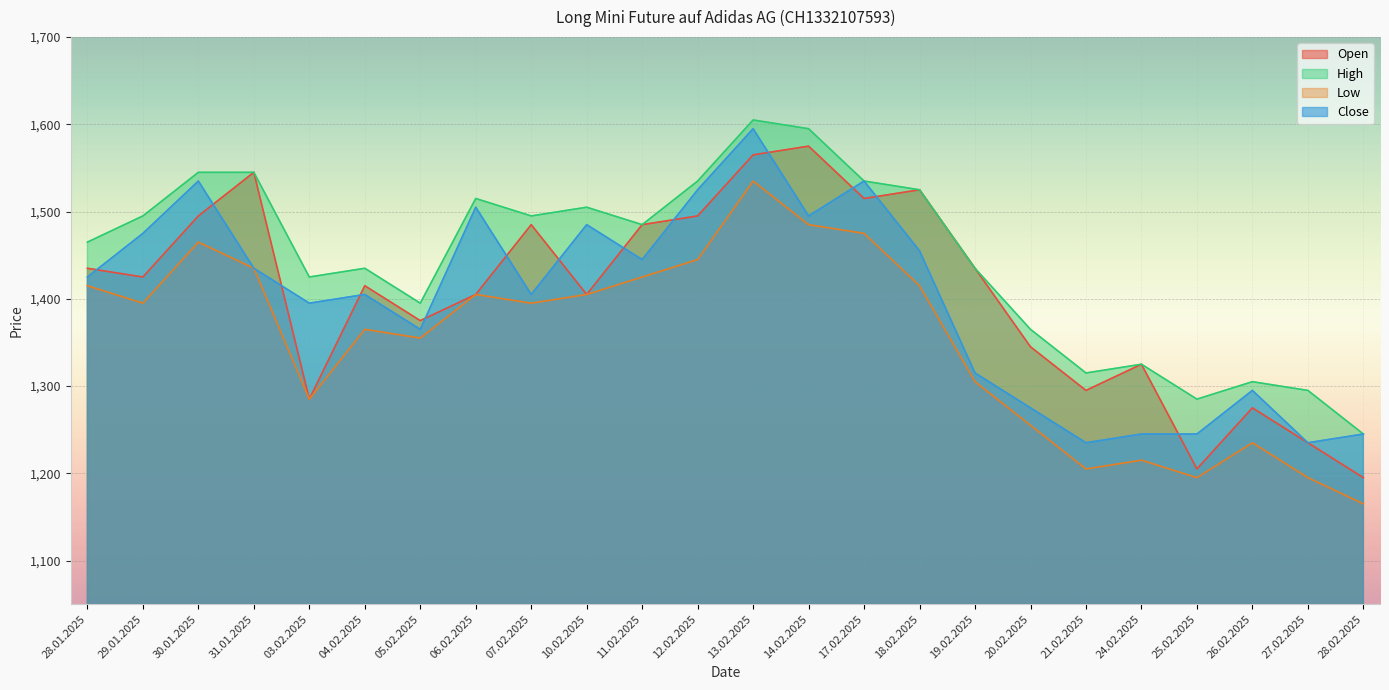

True or false: Close and High intersect in this chart.

False